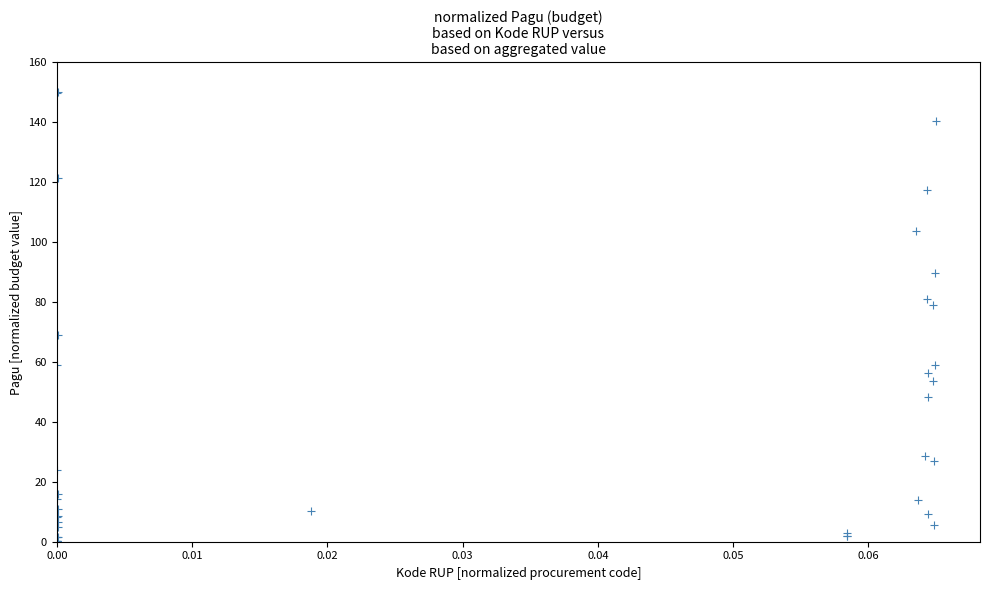

What Y value in the scatter plot is closest to 75?

78.9